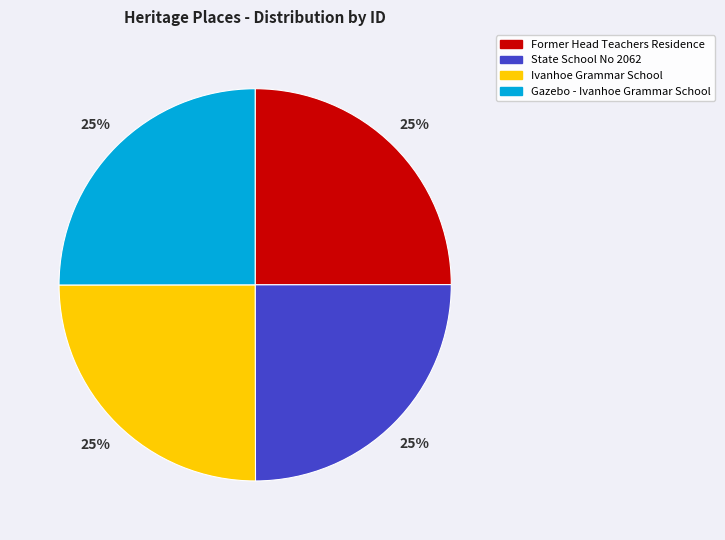

True or false: Gazebo - Ivanhoe Grammar School accounts for 16% of the total.

False